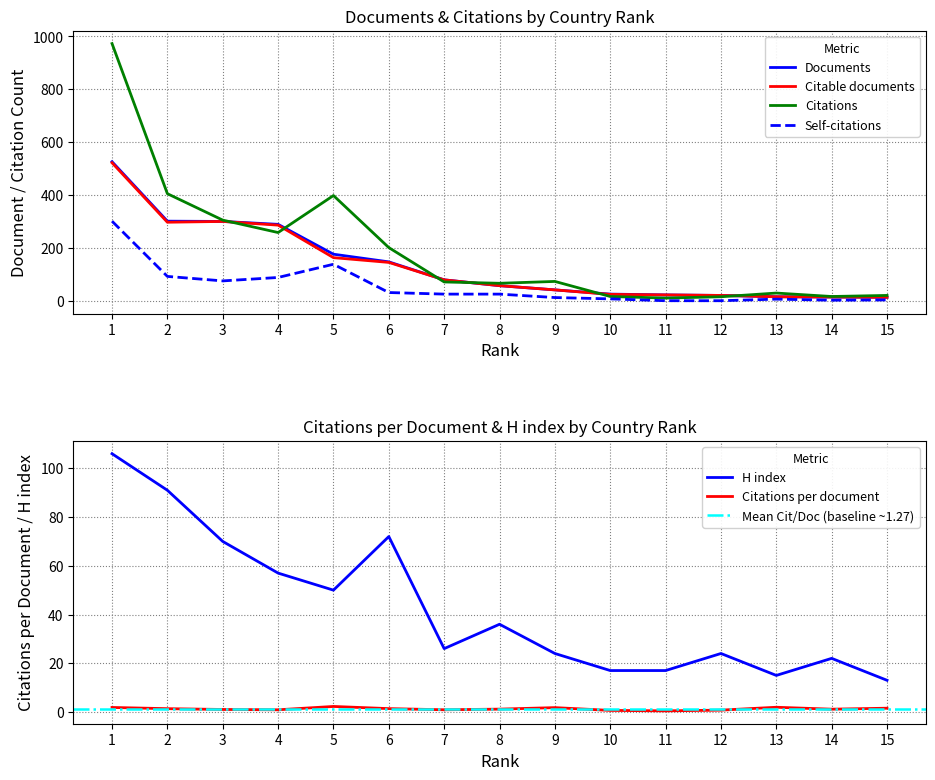

Does the chart have visible grid lines?

Yes